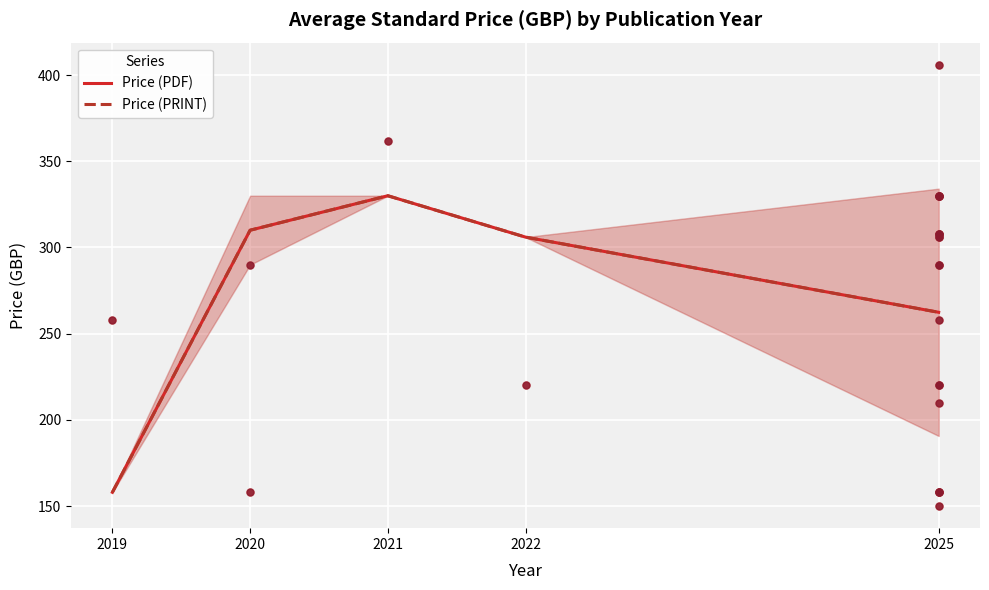

Which series reaches the minimum Y coordinate?

Price (PDF)